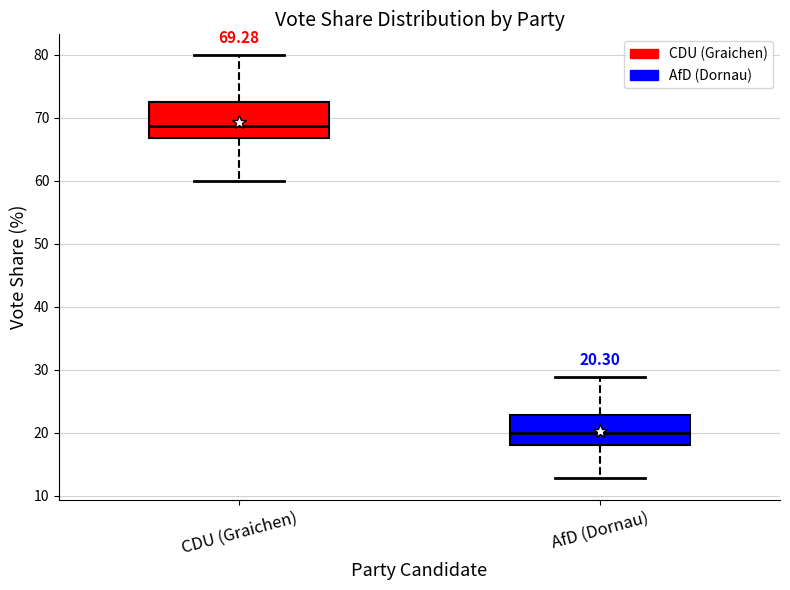

Which box has the highest median line?

CDU (Graichen)